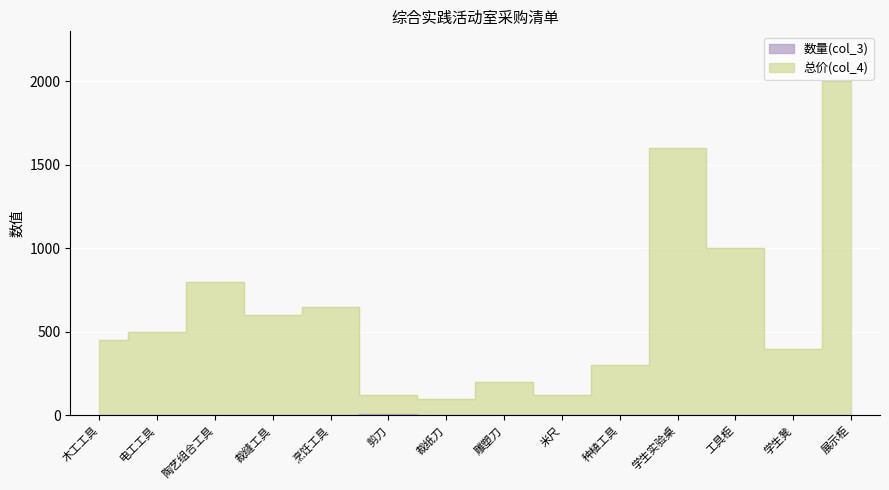

What is the value of the 总价(col_4) point at the 10th from the left?

300